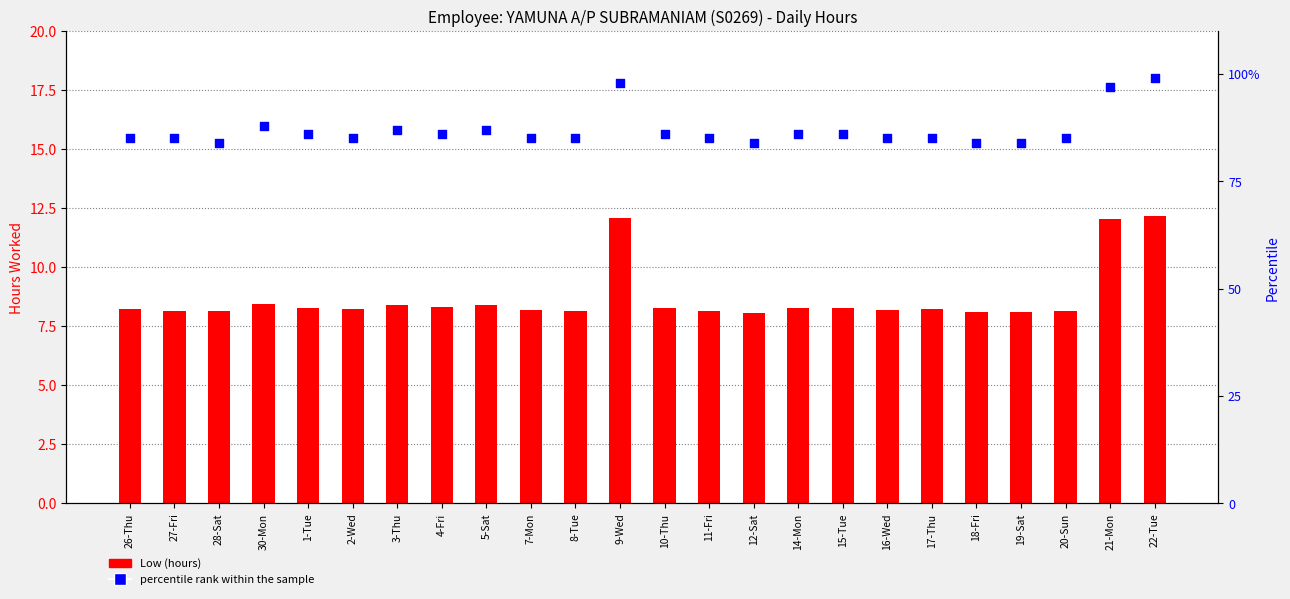

Which series reaches the maximum Y coordinate?

percentile rank within the sample